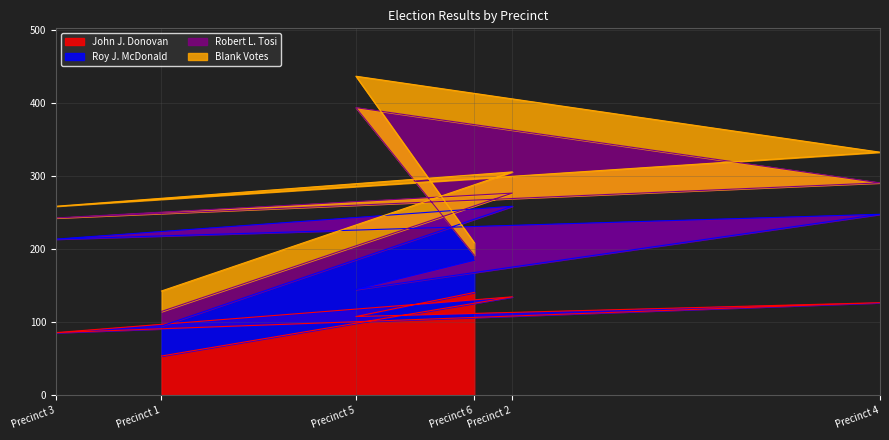

What is the difference between the highest and lowest values at Precinct 3?

112